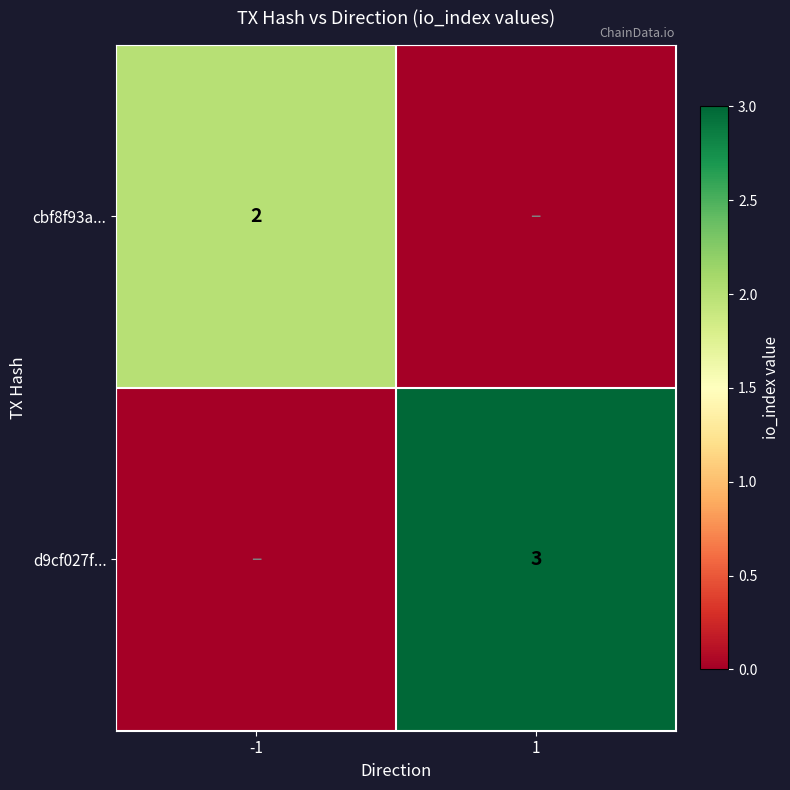

Is it true that d9cf027f... equals 3 at 1?

True